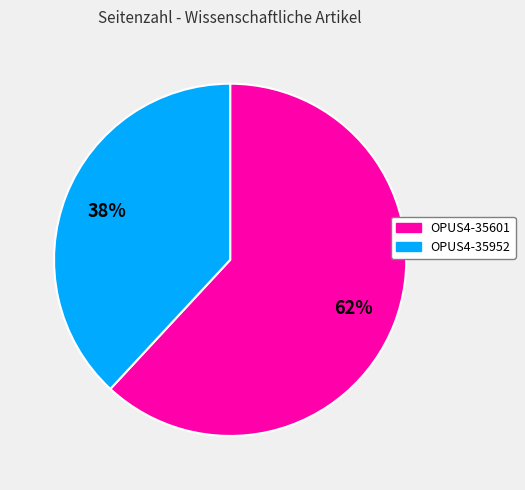

Is the sum of OPUS4-35952 and OPUS4-35601 greater than half?

Yes